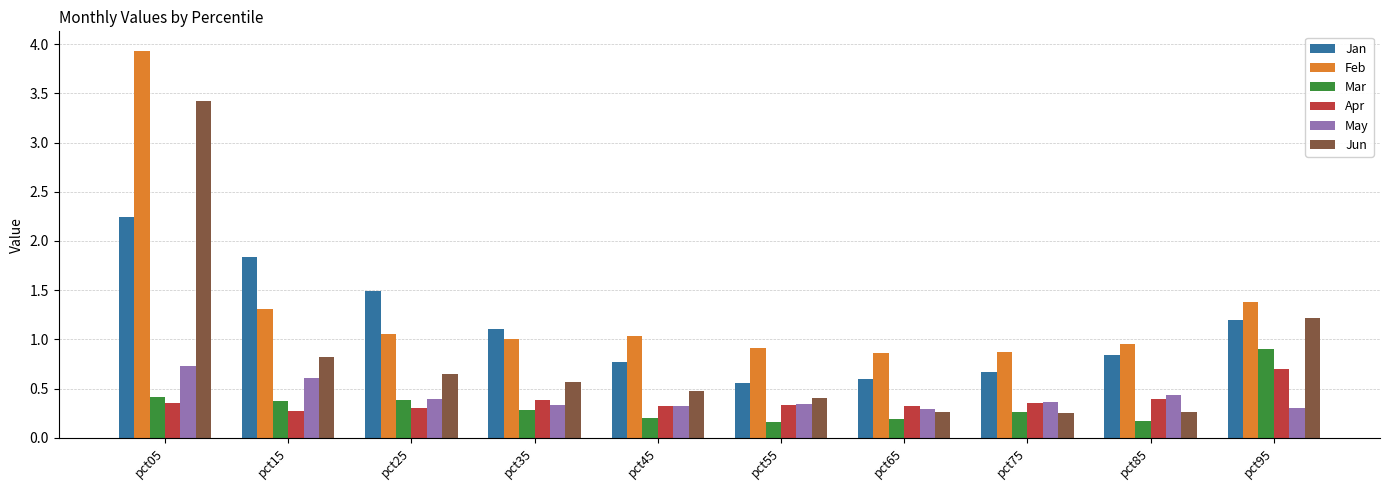

True or false: May has a value of 0.4 at pct25.

True